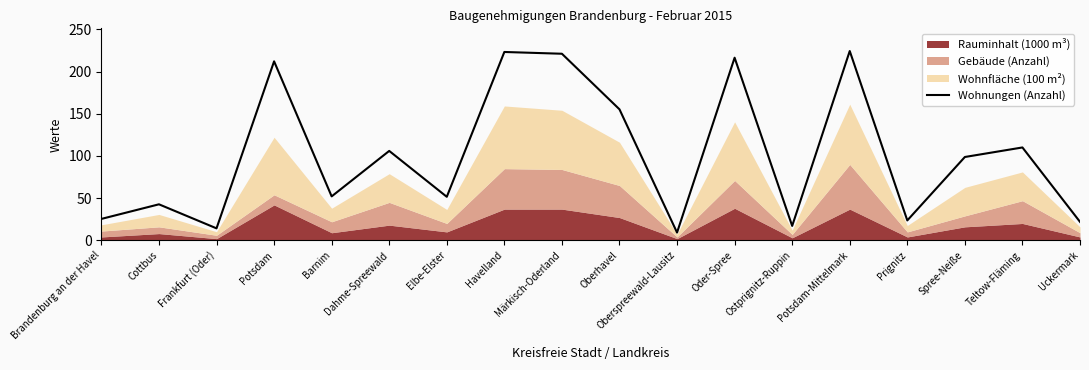

Rank the categories by value from lowest to highest.

Oberspreewald-Lausitz, Frankfurt (Oder), Ostprignitz-Ruppin, Uckermark, Prignitz, Brandenburg an der Havel, Cottbus, Elbe-Elster, Barnim, Spree-Neiße, Dahme-Spreewald, Teltow-Fläming, Oberhavel, Potsdam, Oder-Spree, Märkisch-Oderland, Havelland, Potsdam-Mittelmark